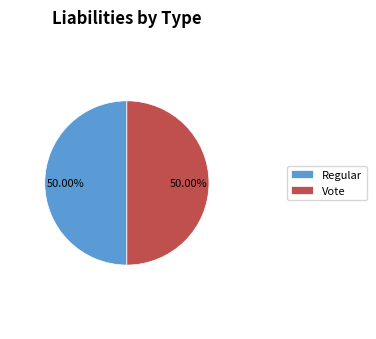

To the nearest percent, what percentage of the pie is Vote?

50%